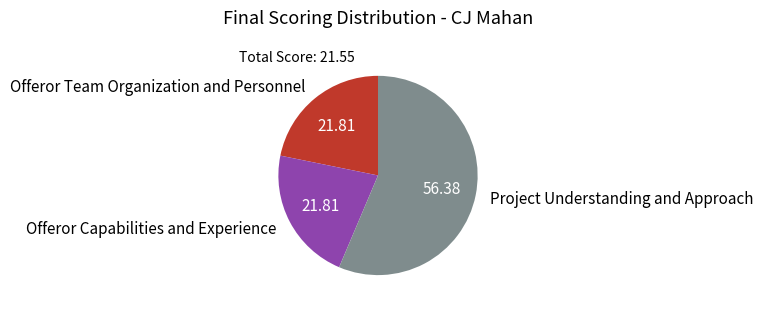

Which slice is the largest?

Project Understanding and Approach